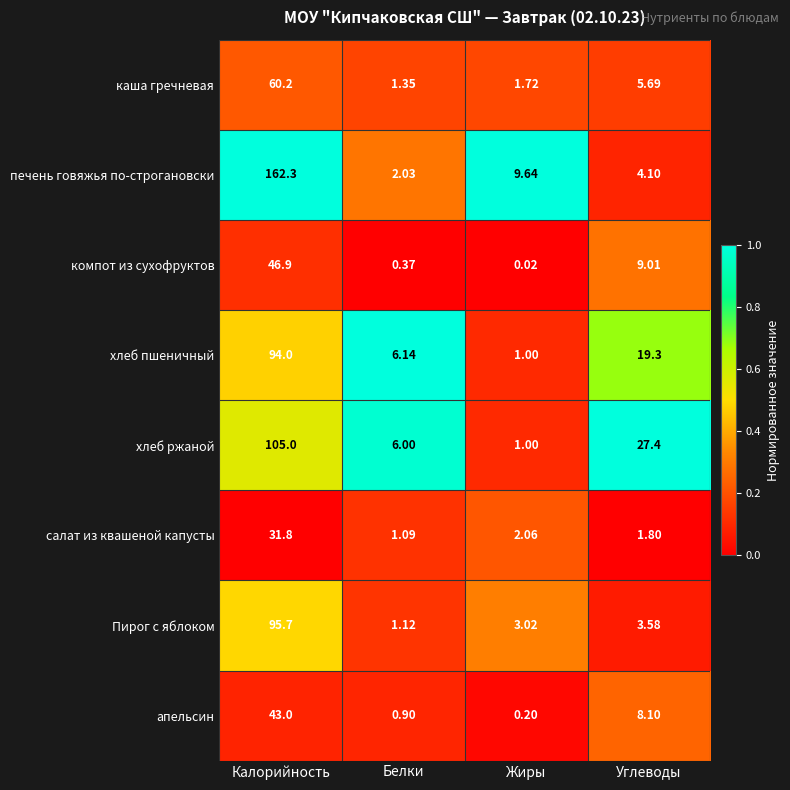

At which category is the sum across all series the highest?

Калорийность